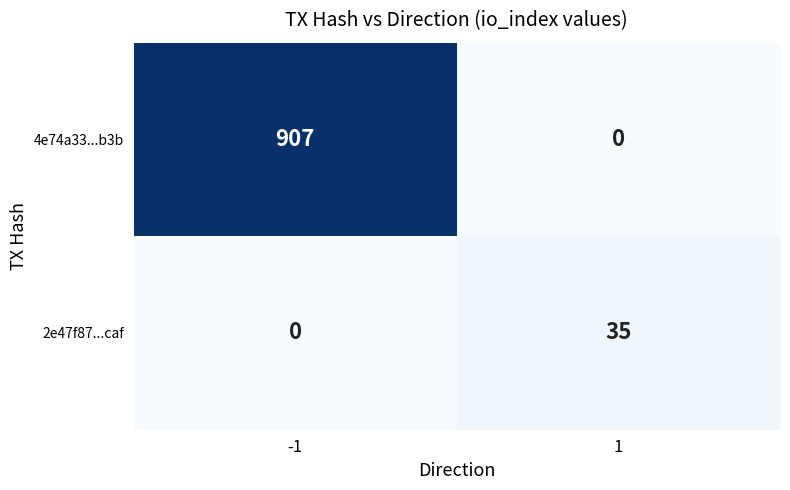

What is the approximate value of 4e74a33...b3b at -1?

907